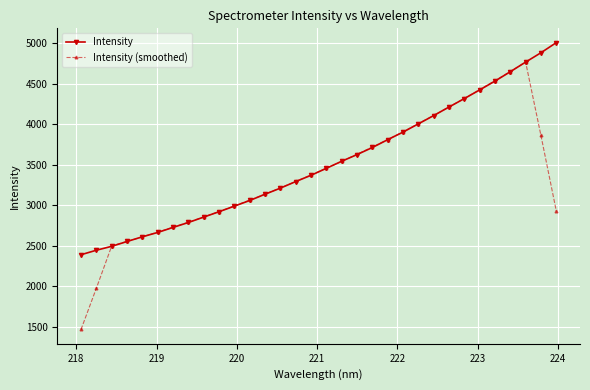

What is the smallest value displayed?

1465.2